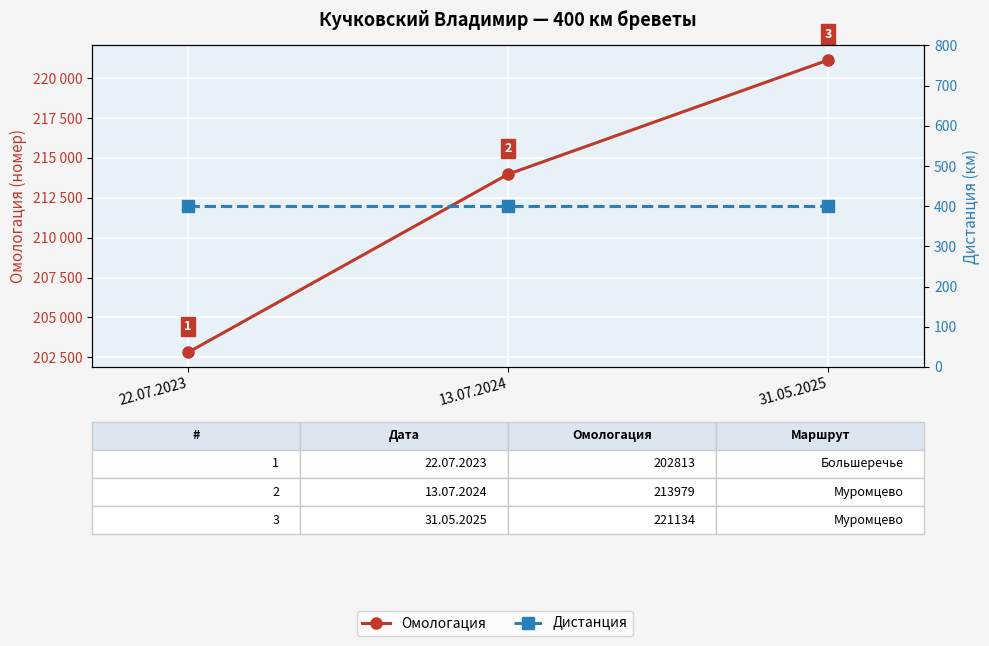

Is the value of Дистанция at 13.07.2024 greater than the value of Омологация at 13.07.2024?

No